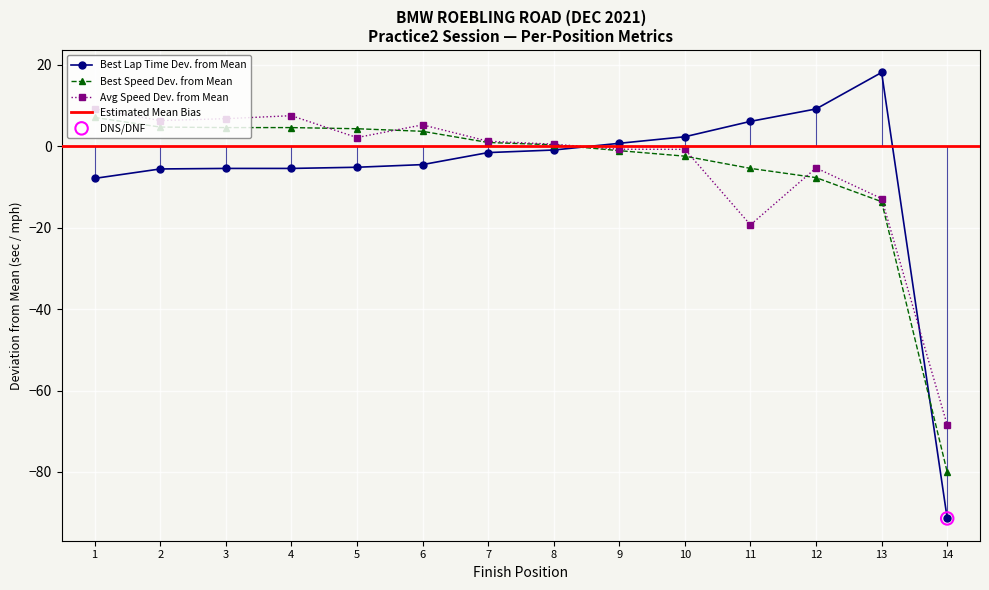

What is the value of the Best Lap Time Dev. from Mean point at the 2nd from the left?

-5.6